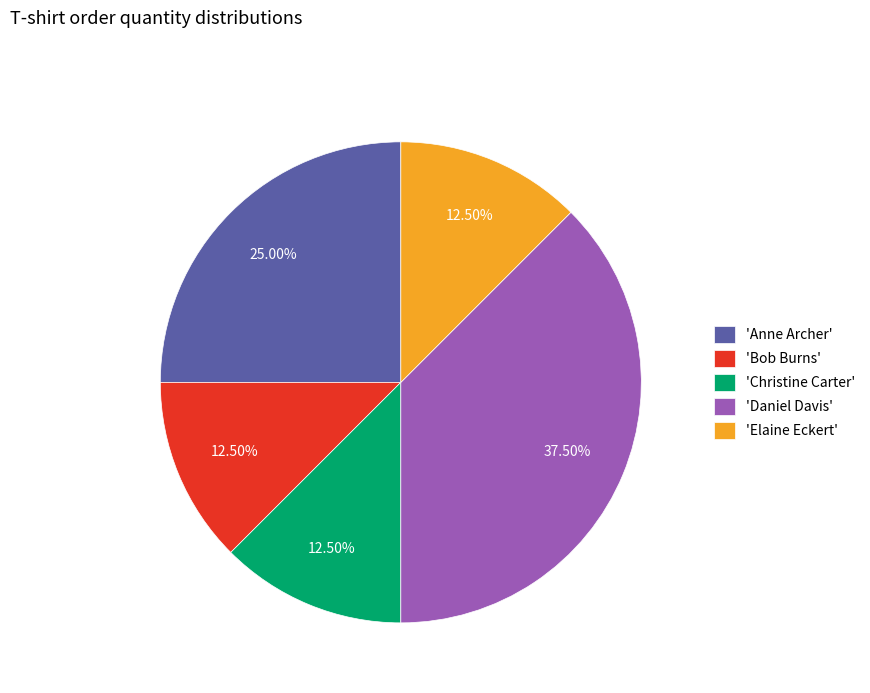

Does 'Anne Archer' represent more than half of the total?

No